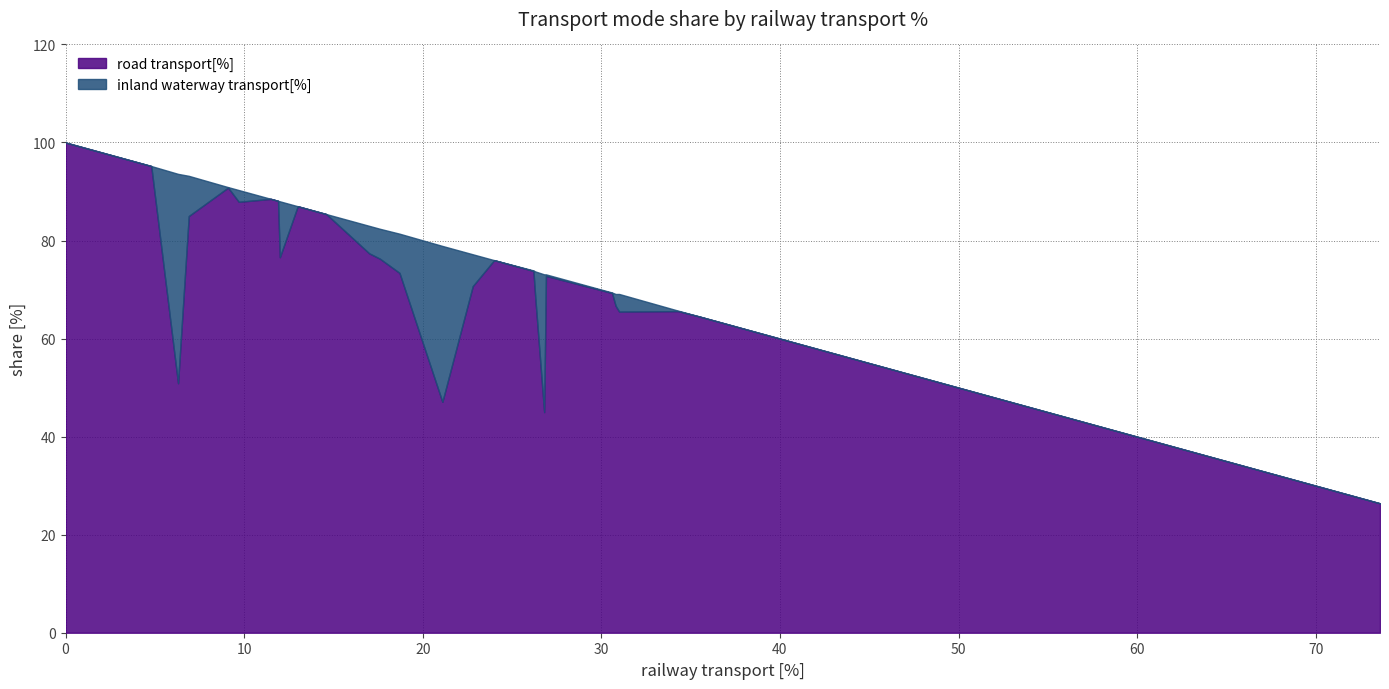

What is the difference between the maximum and minimum values in the inland waterway transport[%] series?

42.7